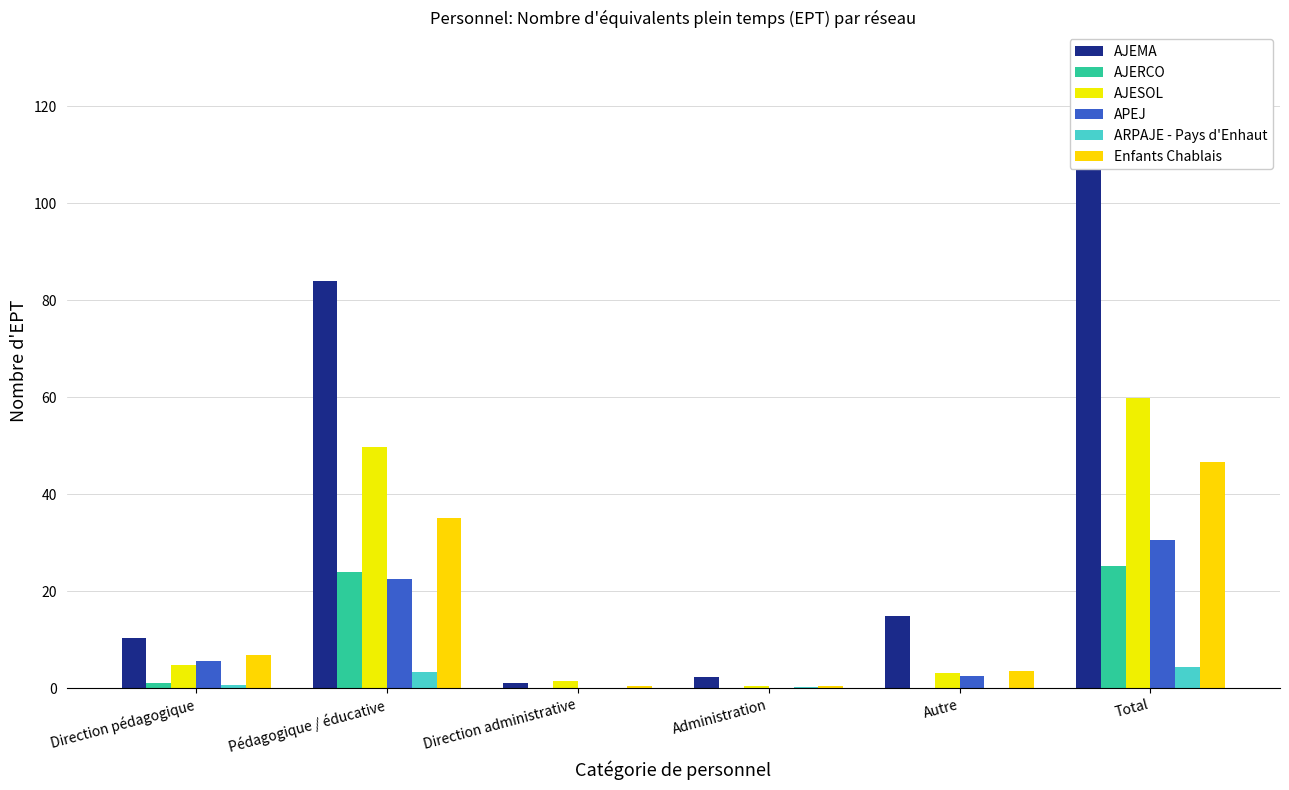

What is the lowest value of the Enfants Chablais series?

0.4